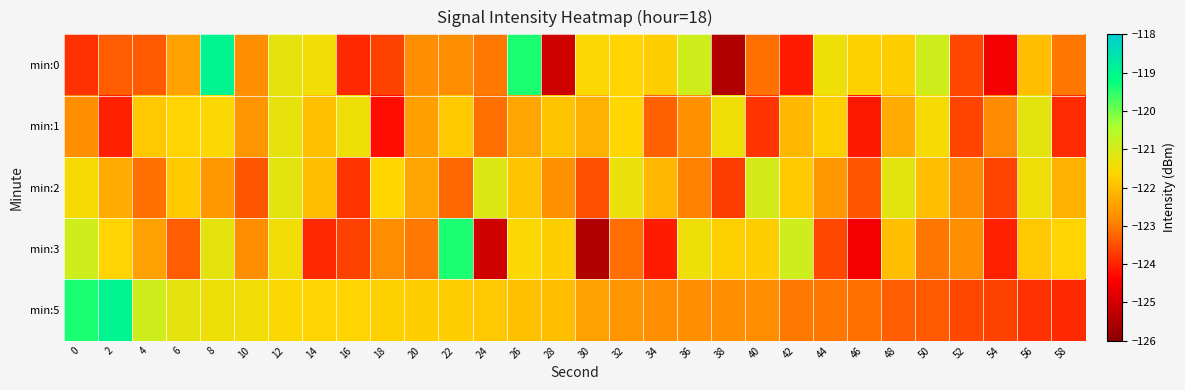

What is the maximum value shown in the chart?

-118.9